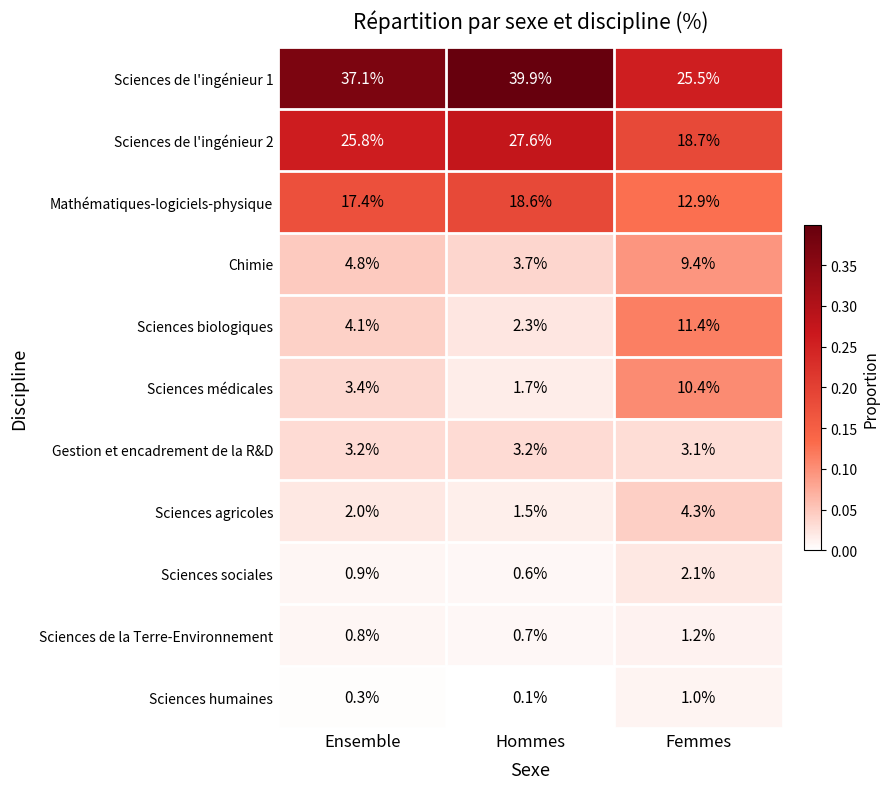

The Sciences biologiques series shows 4.1 at Ensemble. True or false?

True